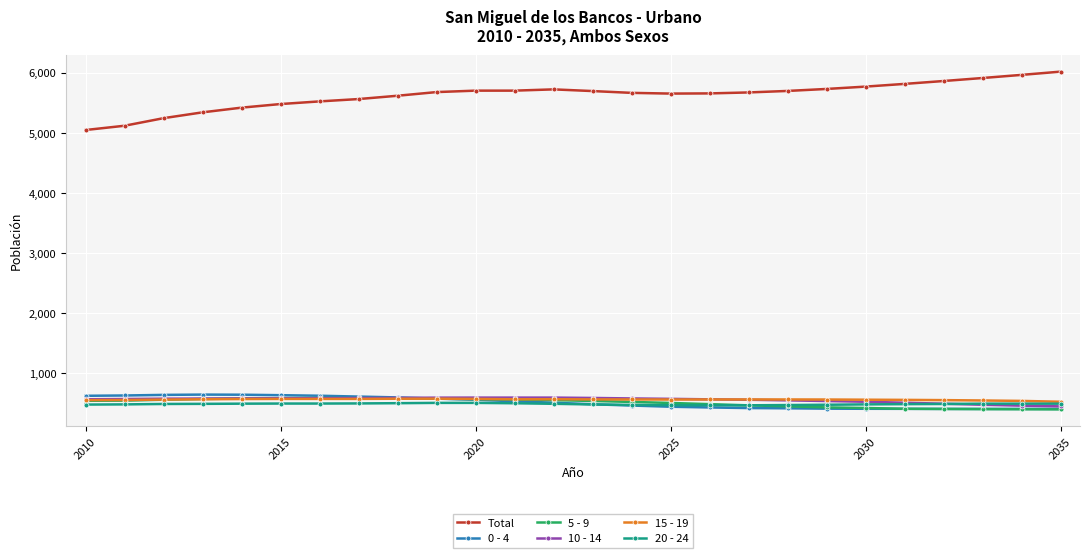

True or false: 15 - 19 and Total intersect in this chart.

False